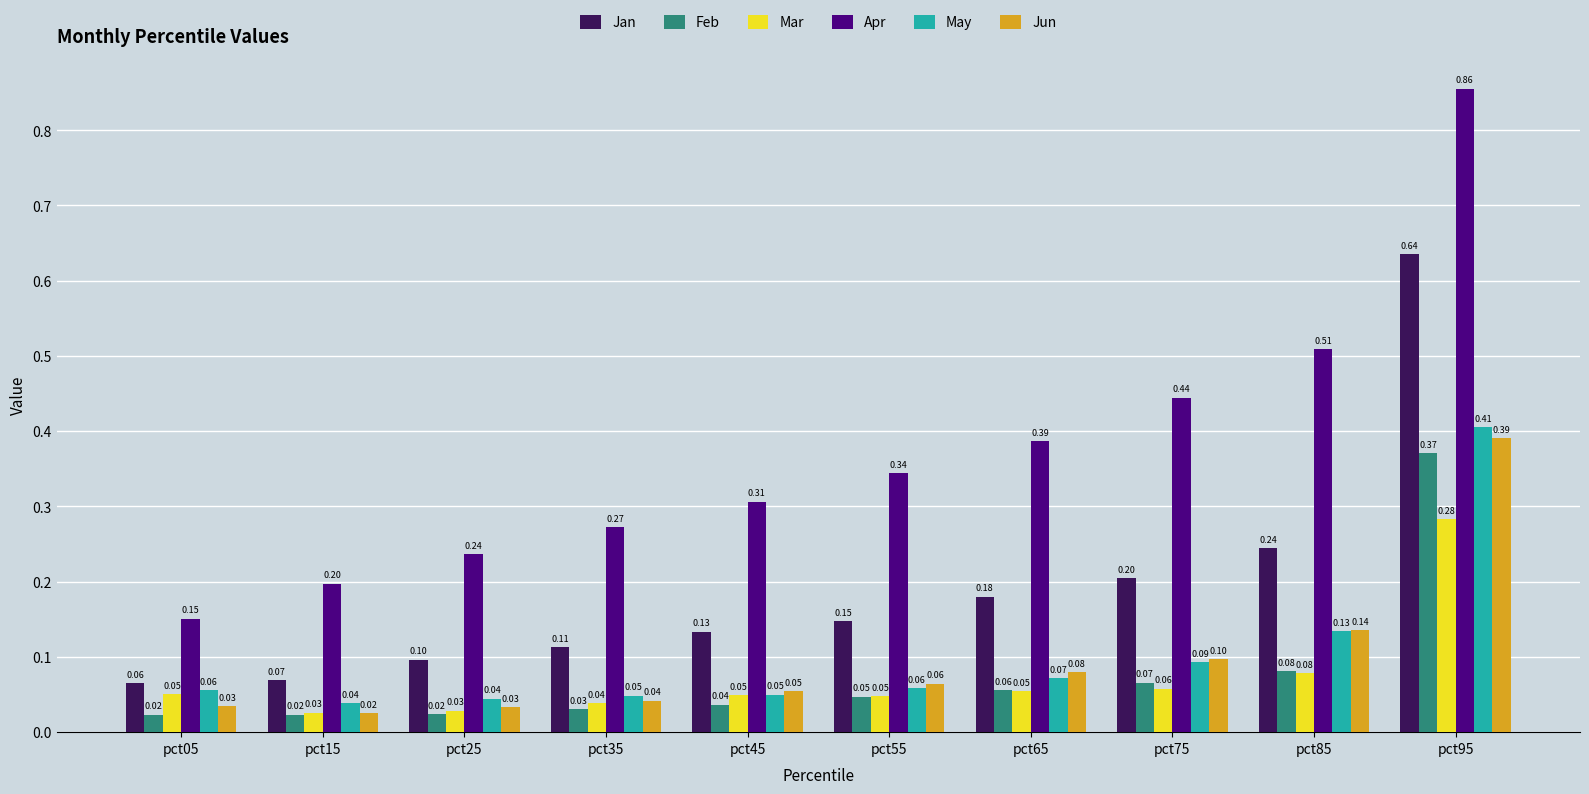

Which series has the largest range (max minus min)?

Apr